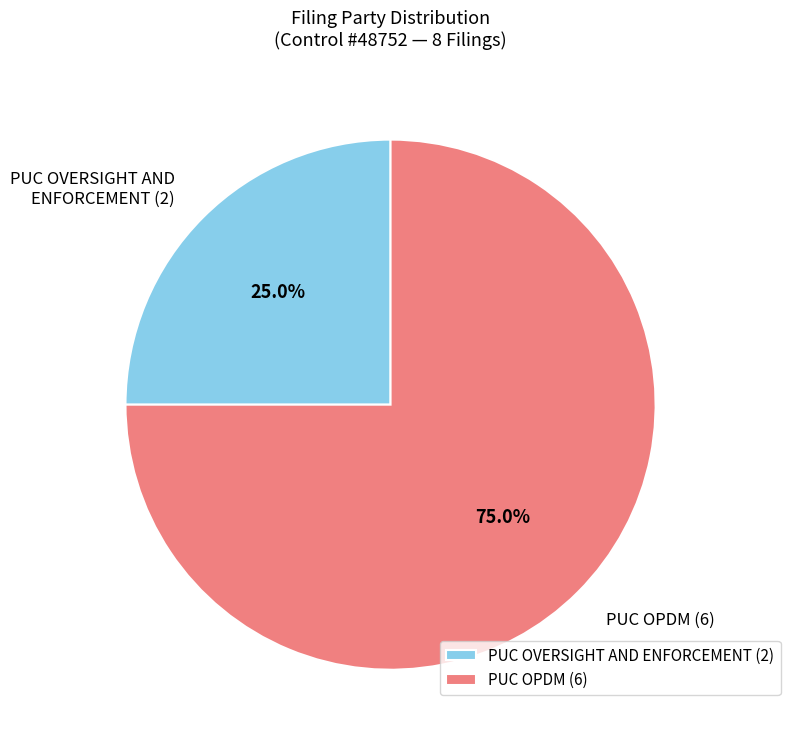

Rank the categories by value from highest to lowest.

PUC OPDM (6), PUC OVERSIGHT AND ENFORCEMENT (2)